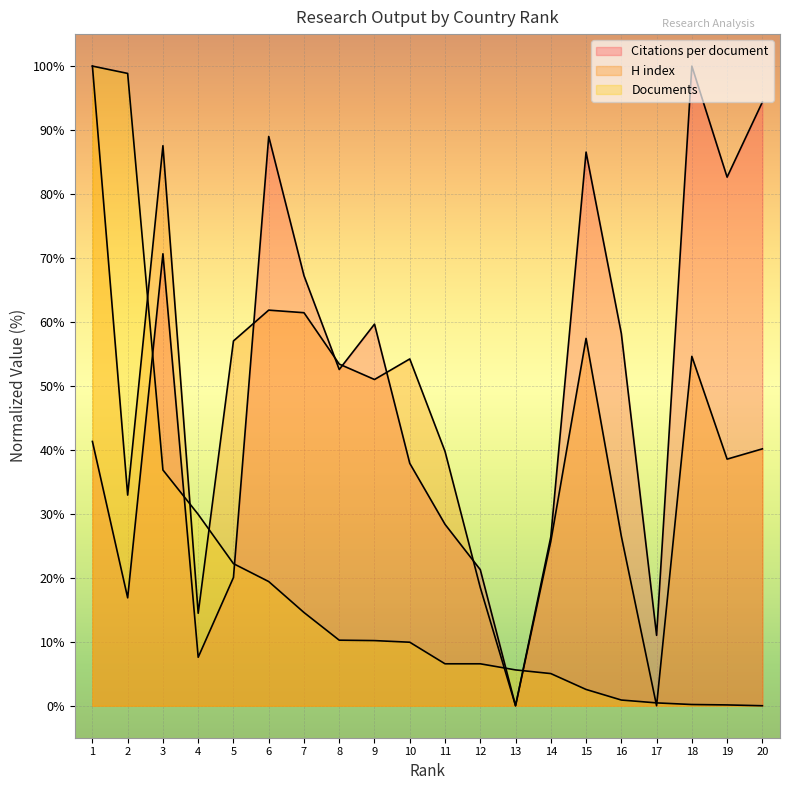

True or false: Citations per document and Documents cross at least once.

True